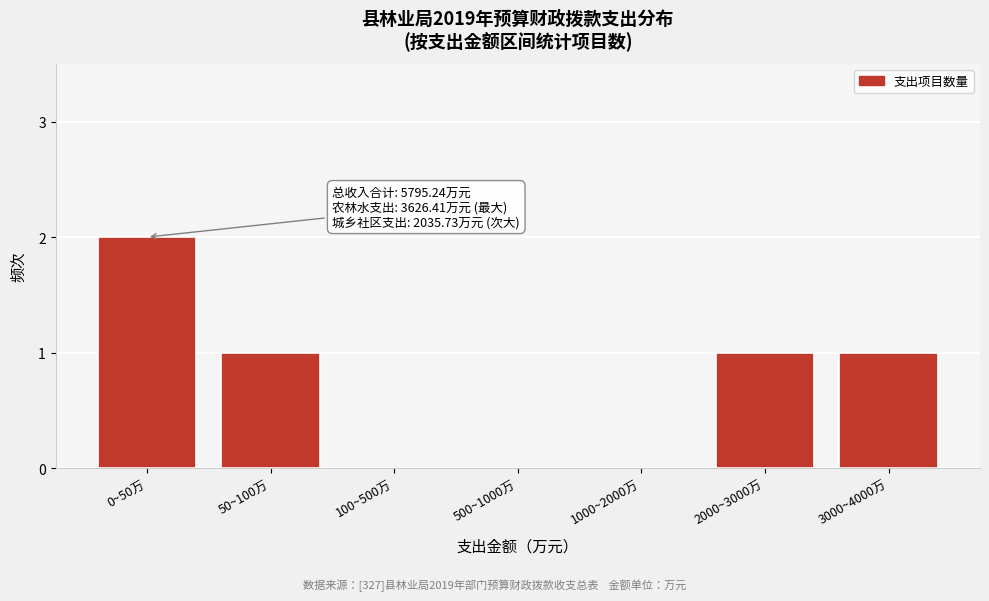

Reading left to right, what are all the values shown in this chart?

0~50万=2	50~100万=1	100~500万=0	500~1000万=0	1000~2000万=0	2000~3000万=1	3000~4000万=1